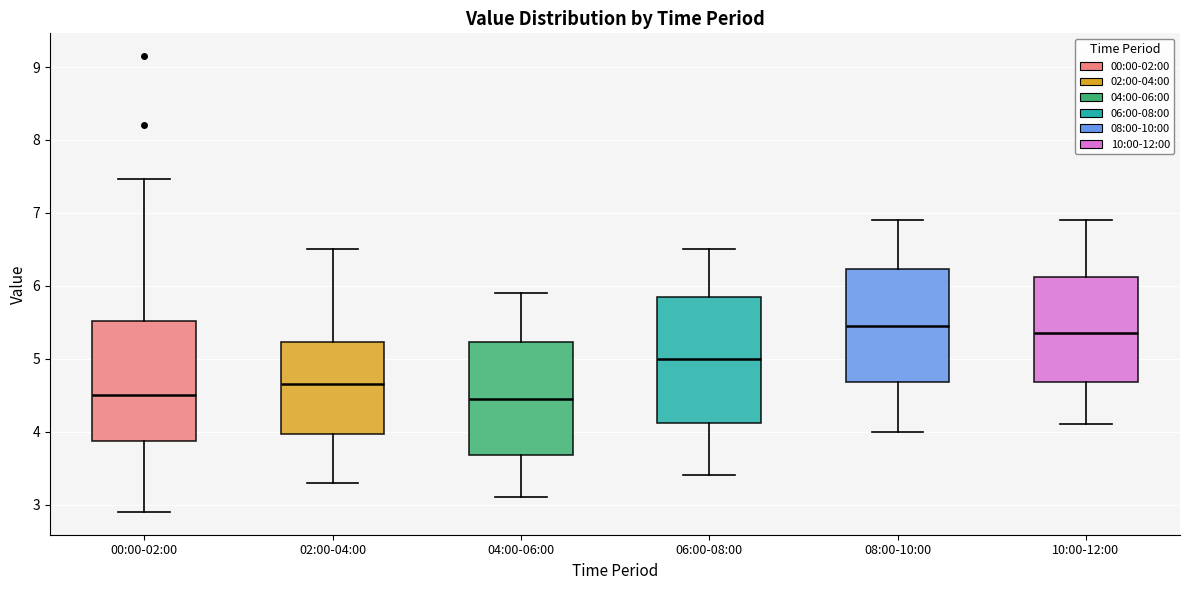

Which box has the highest median line?

08:00-10:00